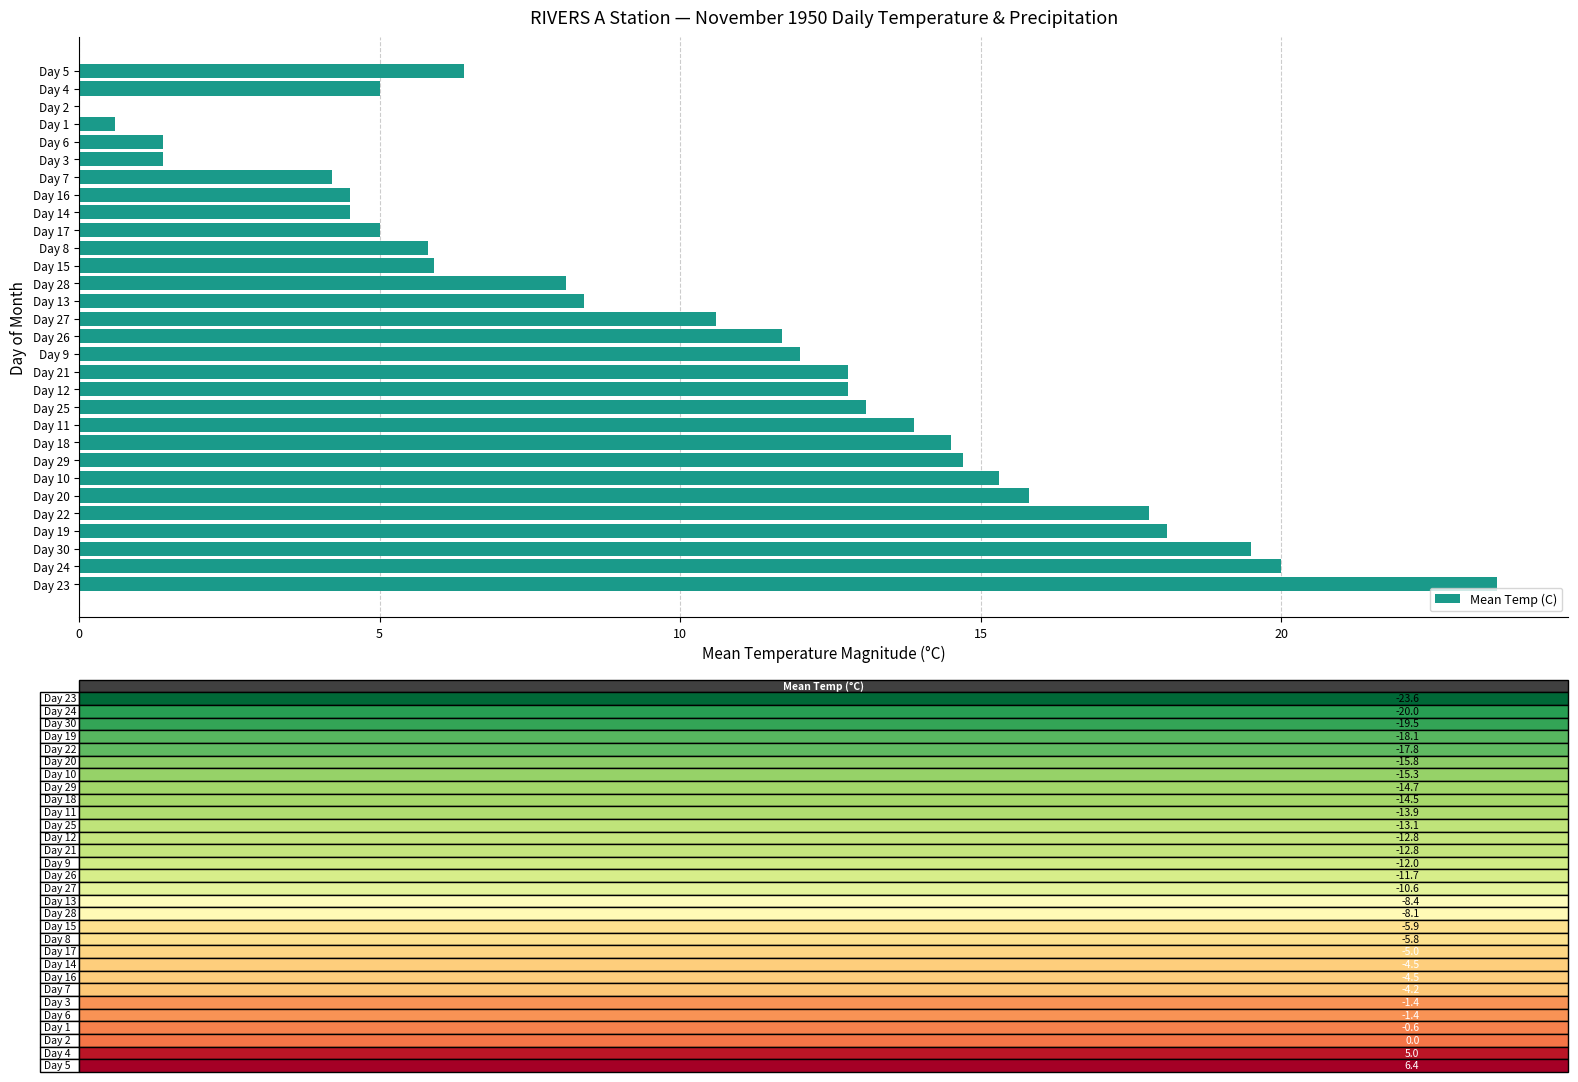

The chart shows a value of 21.9 at Day 12. True or false?

False